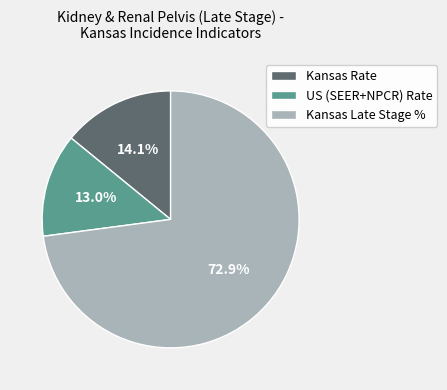

Which has a higher value, US (SEER+NPCR) Rate or Kansas Rate?

Kansas Rate